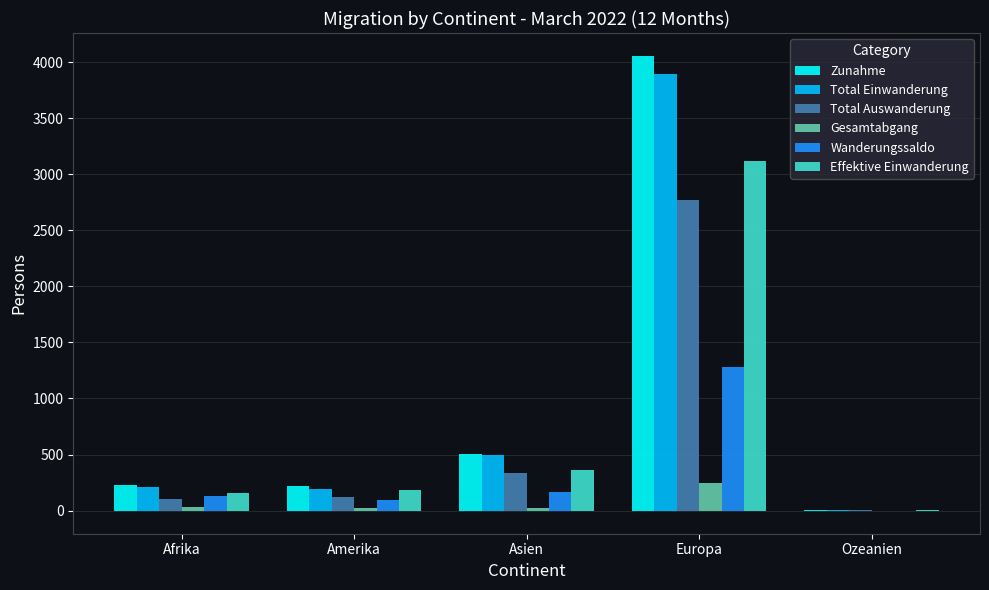

At which category is the sum across all series the highest?

Europa